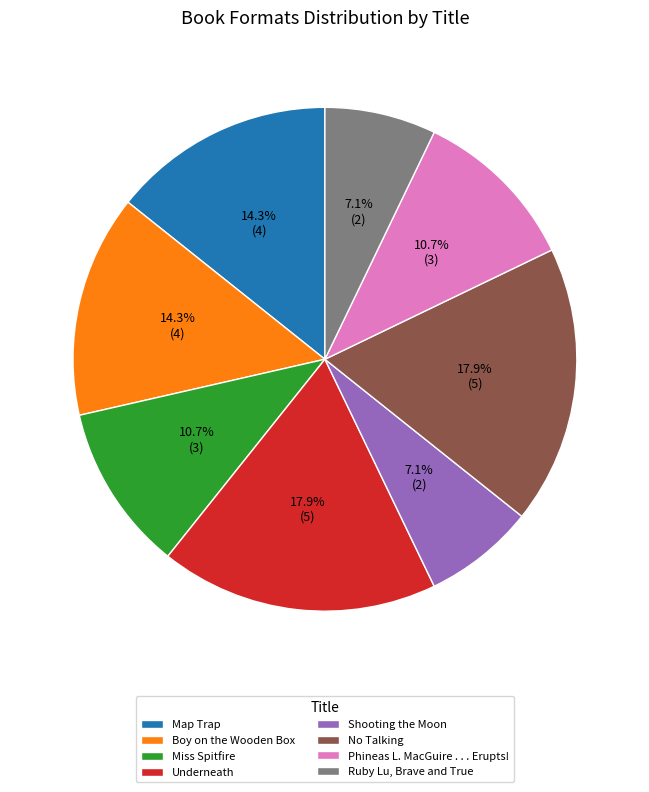

Is the sum of Ruby Lu, Brave and True and Phineas L. MacGuire . . . Erupts! greater than half?

No